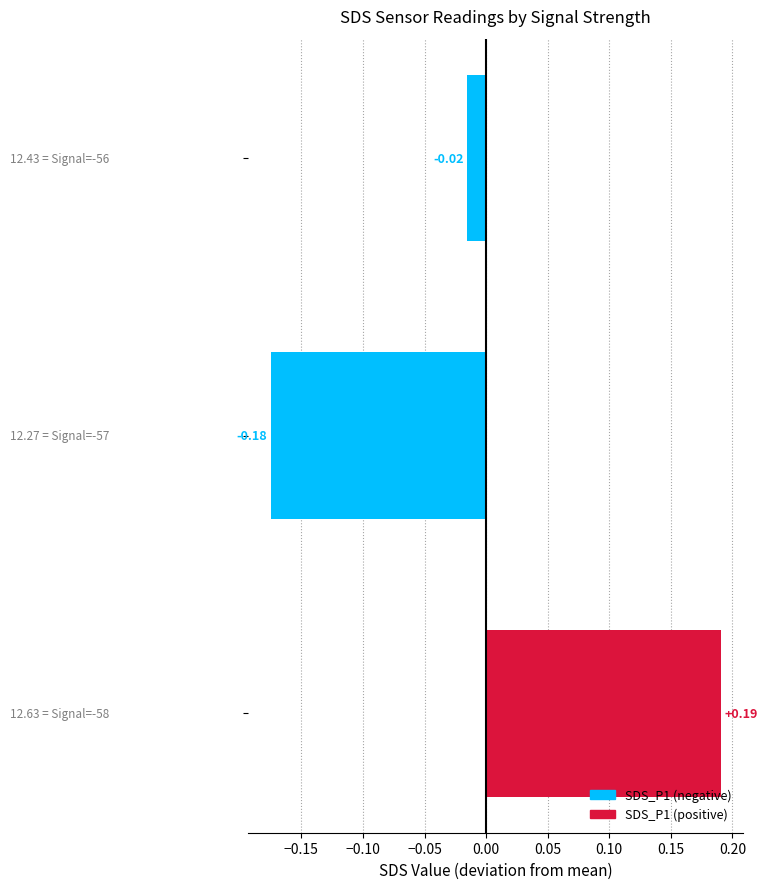

How many values are below zero?

2